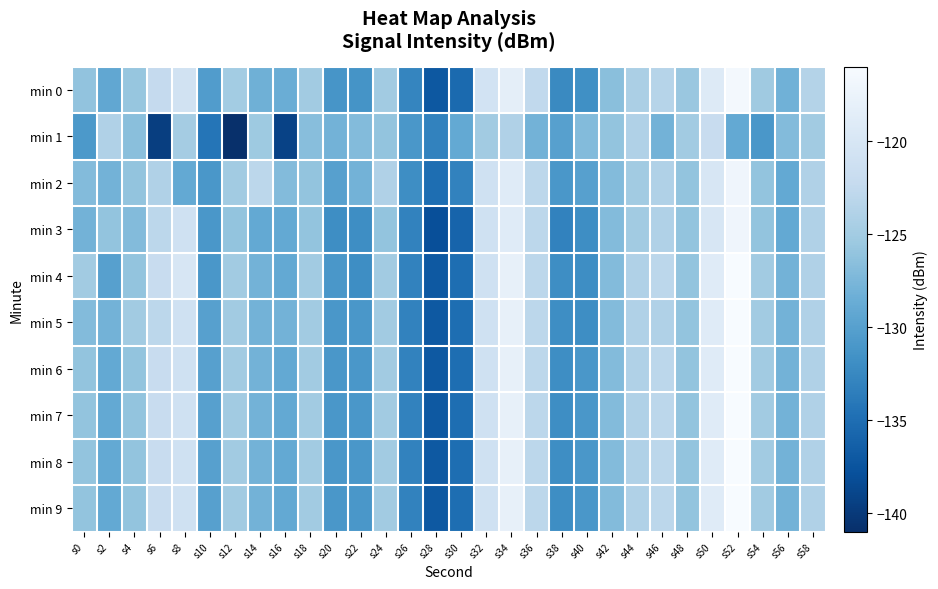

At how many categories does at least one series exceed -119?

2